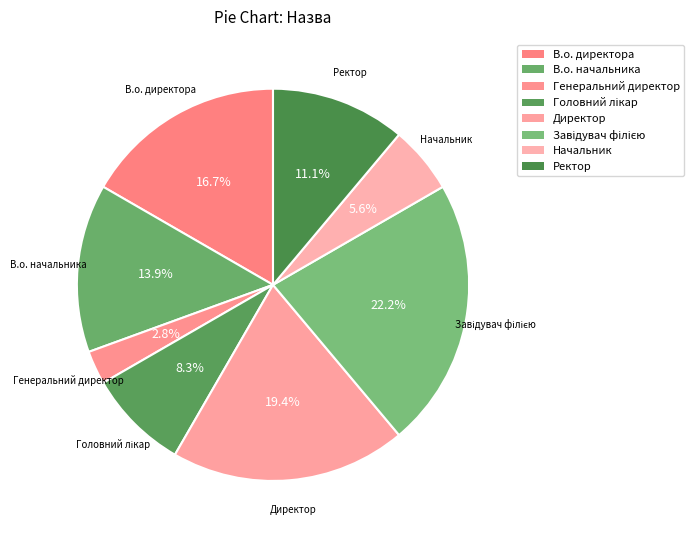

Which has a higher value, В.о. директора or Начальник?

В.о. директора